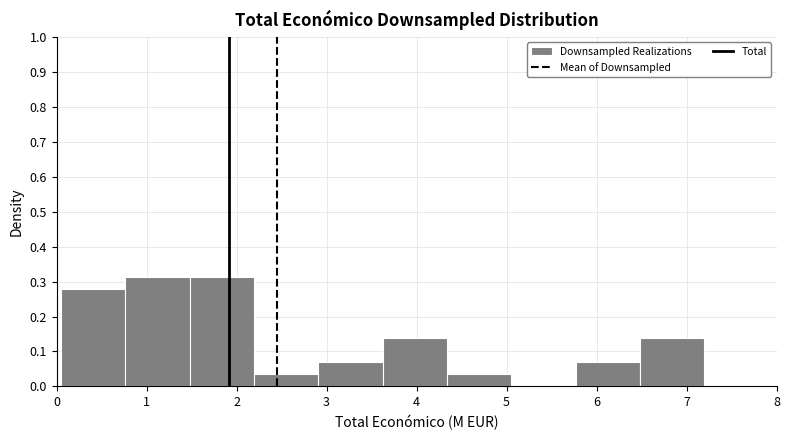

Reading left to right, transcribe this chart: for each bar, give the range it covers on the x-axis and its height. Neither the bar edges nor the heights are printed on the chart, so give them approximately, as read against the axes.

0.1 to 0.8: 0.28
0.8 to 1.5: 0.31
1.5 to 2.2: 0.31
2.2 to 2.9: 0.03
2.9 to 3.6: 0.07
3.6 to 4.3: 0.14
4.3 to 5.1: 0.03
5.1 to 5.8: 0
5.8 to 6.5: 0.07
6.5 to 7.2: 0.14